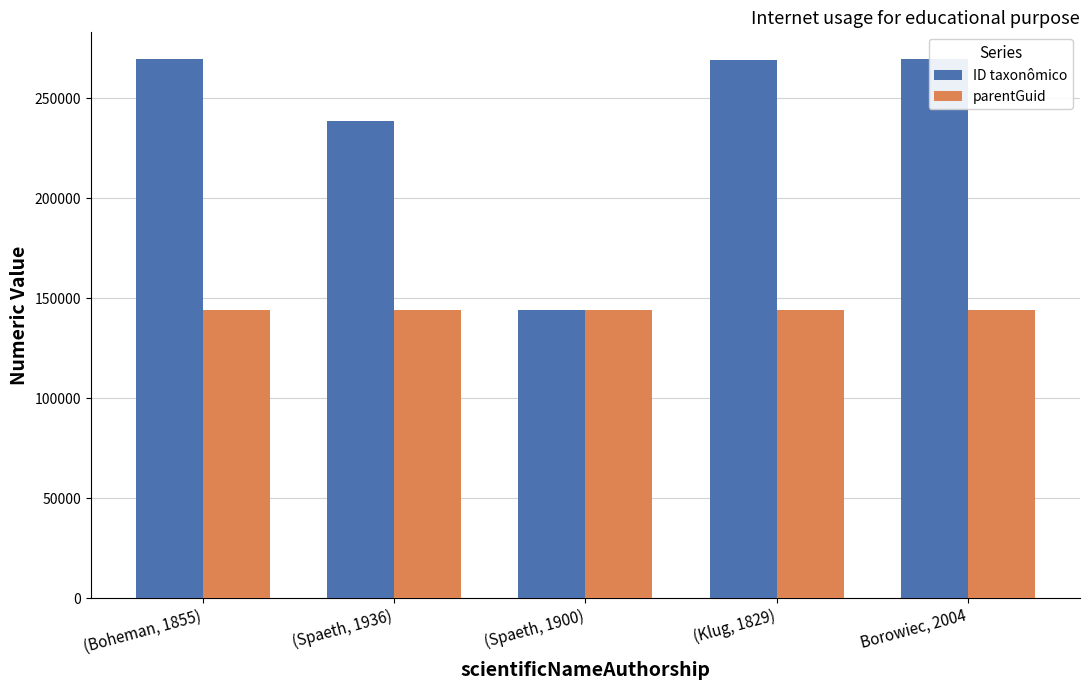

Is it true that parentGuid equals 143933 at (Klug, 1829)?

True